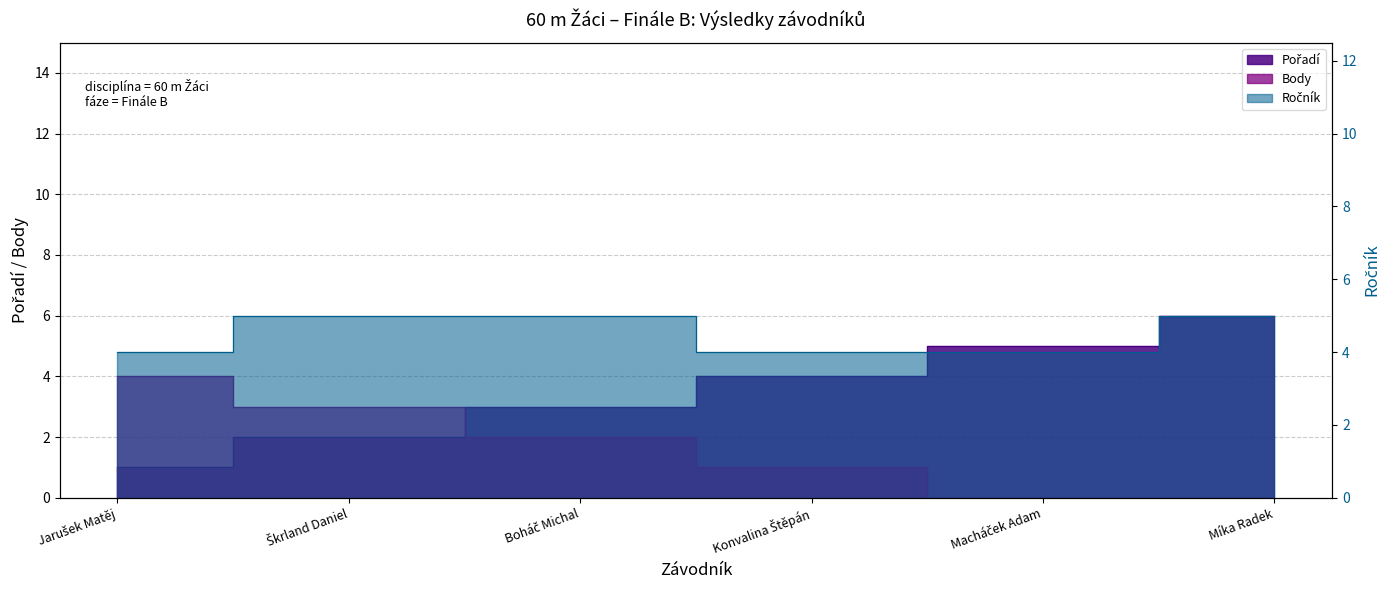

Is the value of Body at Macháček Adam greater than the value of Ročník at Macháček Adam?

No